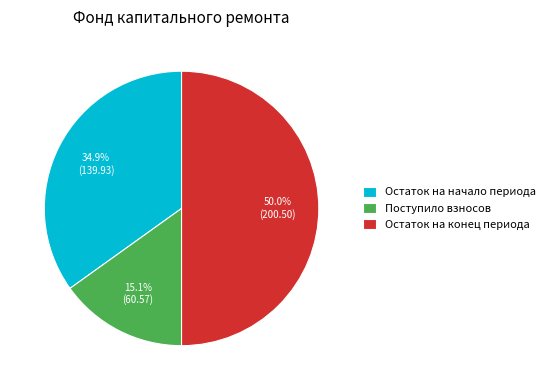

How many segments does this pie chart have?

3